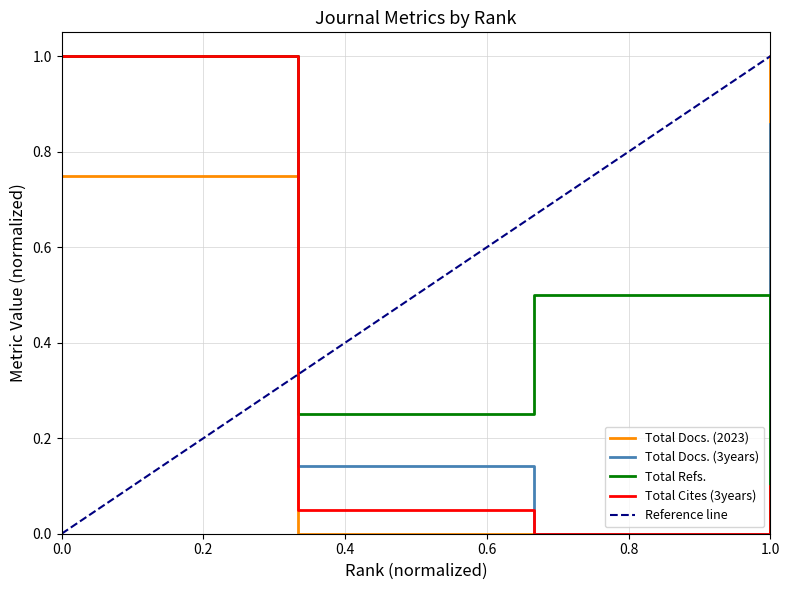

How many lines are shown in the chart?

4